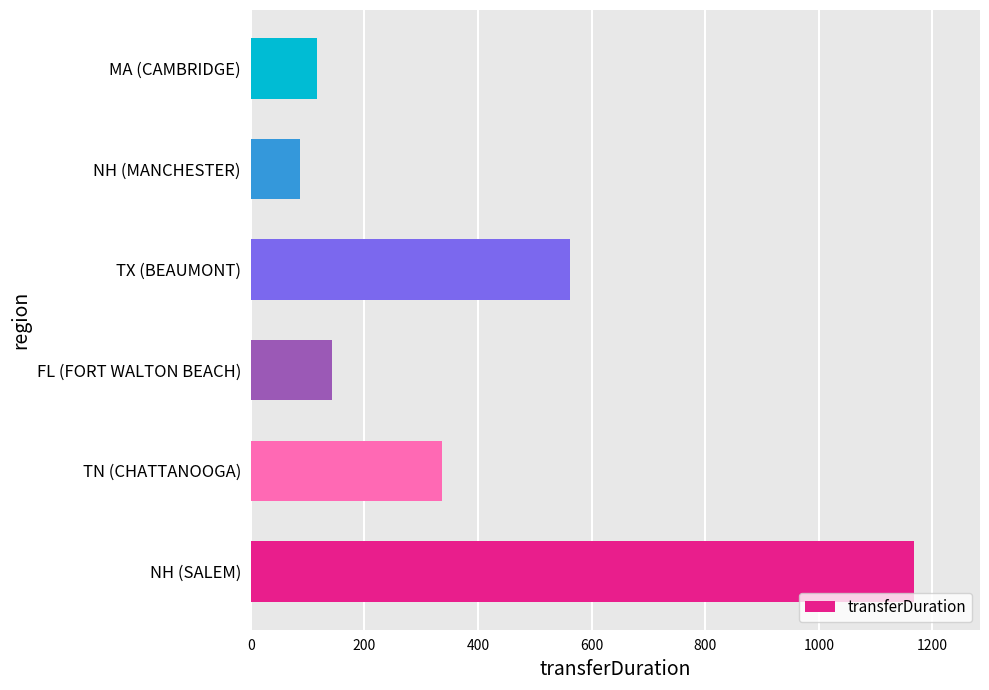

What is the difference between the maximum and second lowest values?

1051